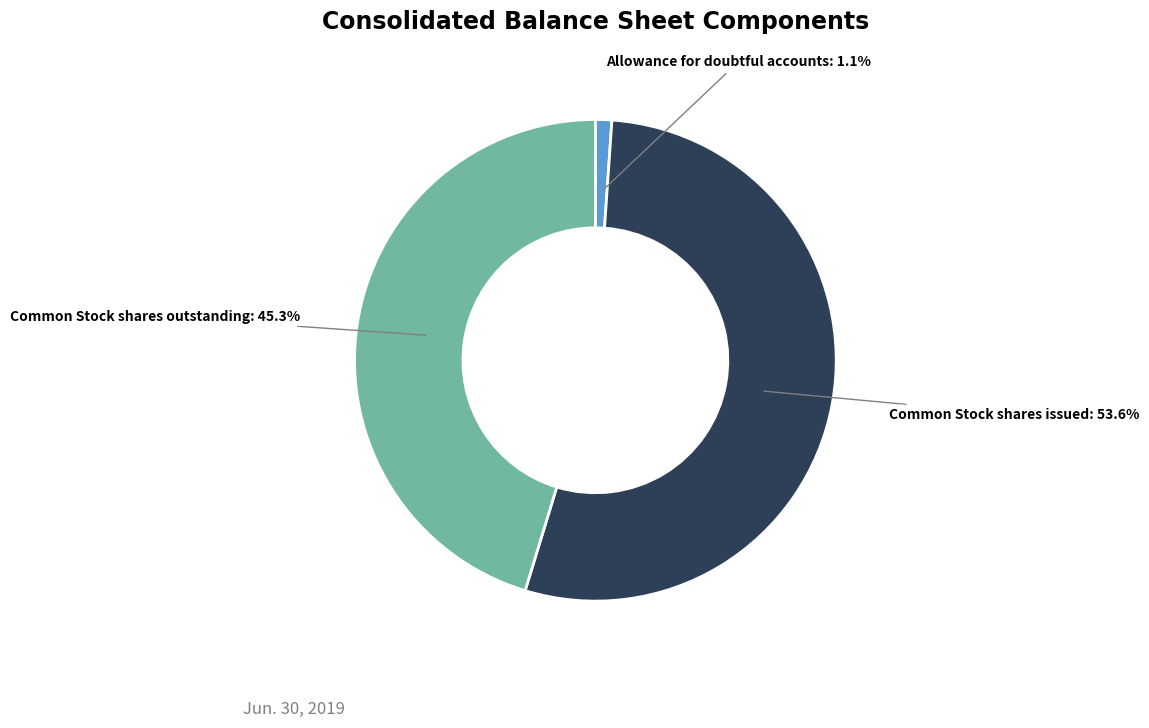

What percentage is the Allowance for doubtful accounts slice, to the nearest percent?

1%